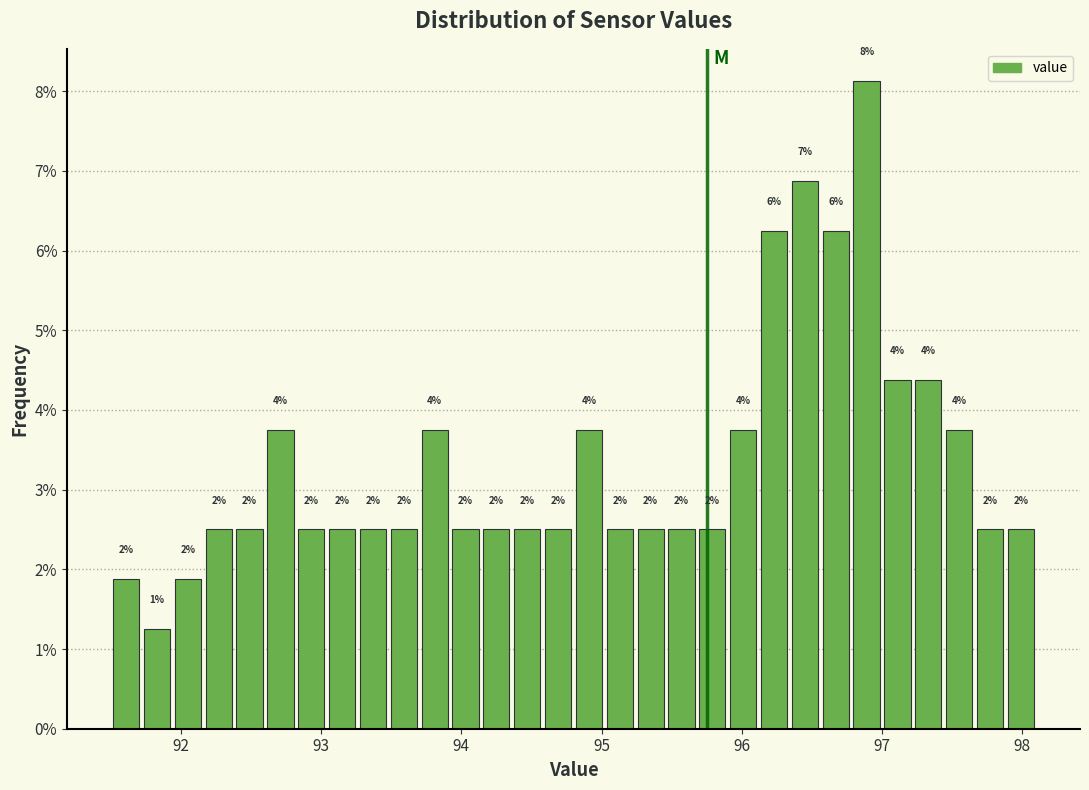

Around what value on the x-axis is the tallest bar? Give the approximate position of its centre, as read against the axis.

96.9